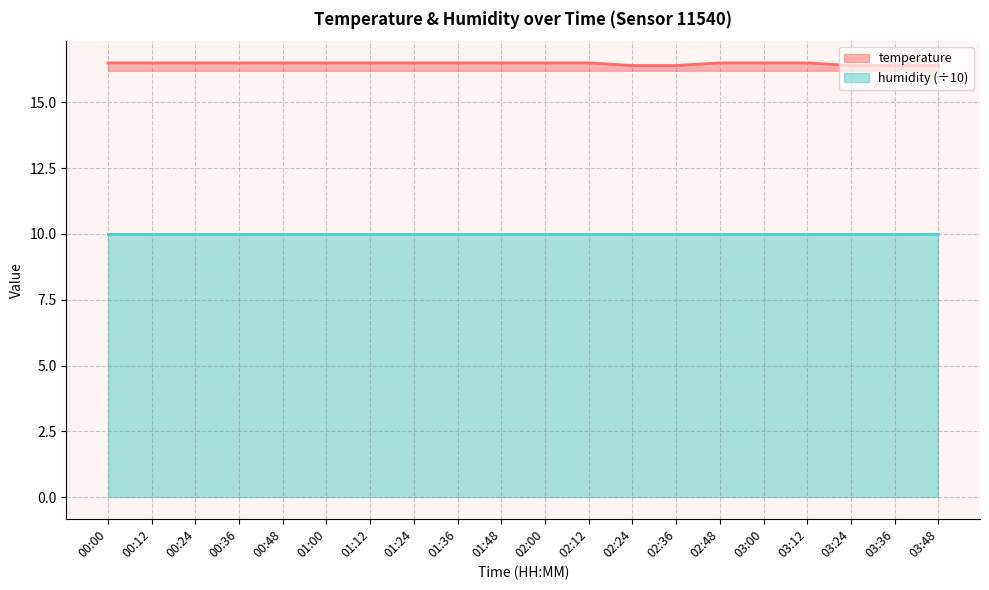

What is the value of the 5th point from the left?

16.5